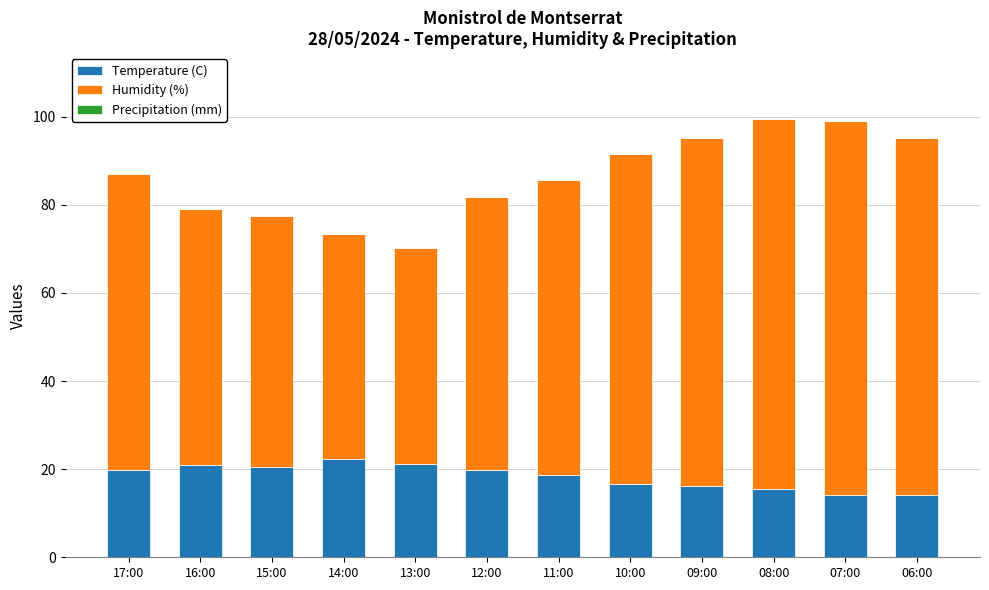

True or false: Temperature (C) has a value of 12.8 at 13:00.

False